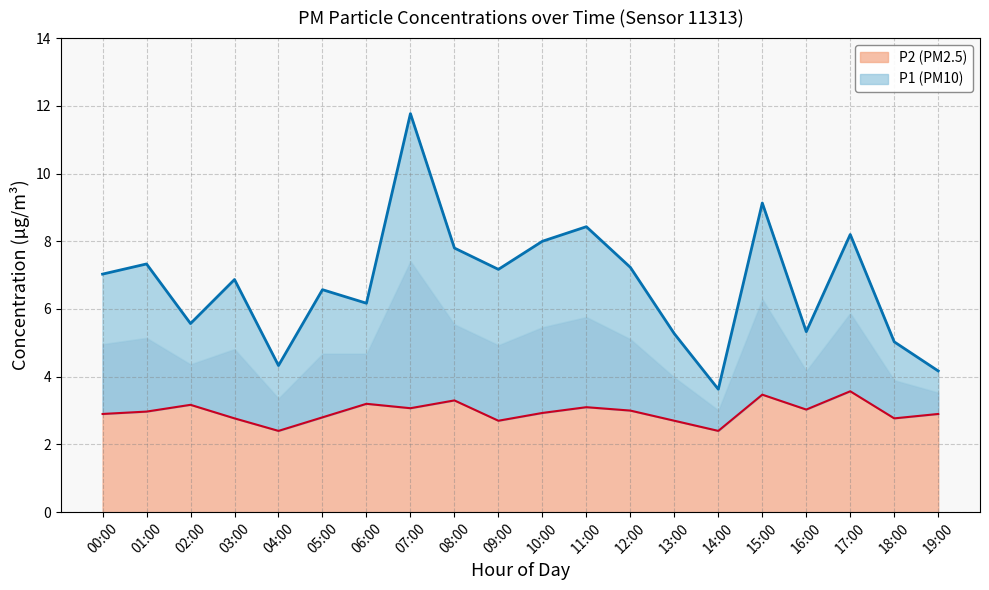

Which series has the largest total across all categories?

P1 line